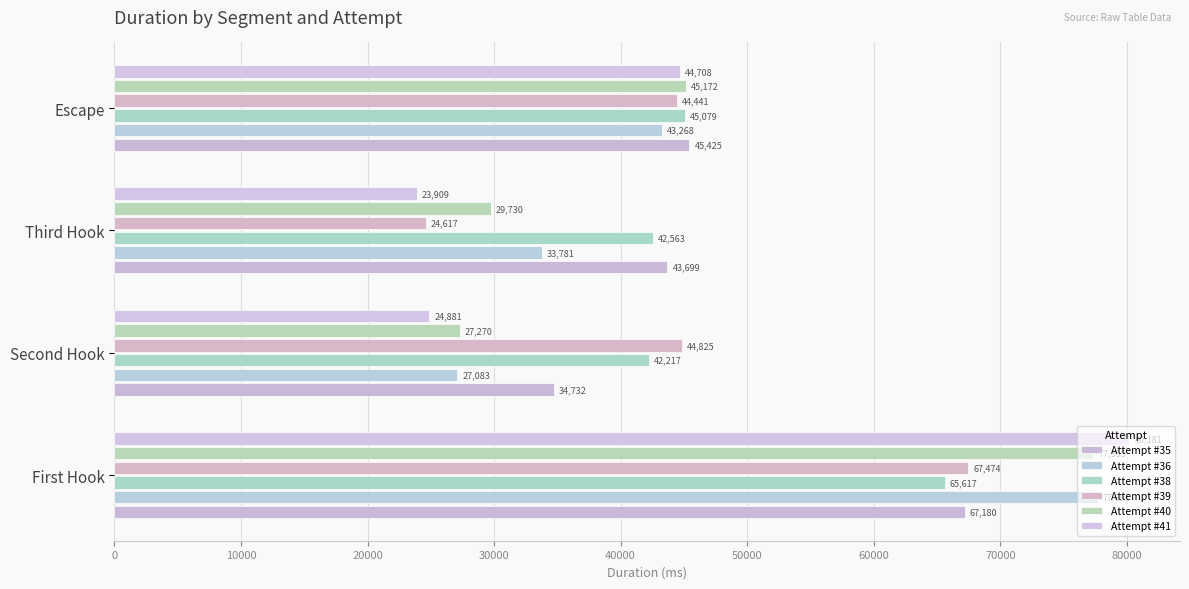

How many values in the Attempt #39 series are below 44825?

2